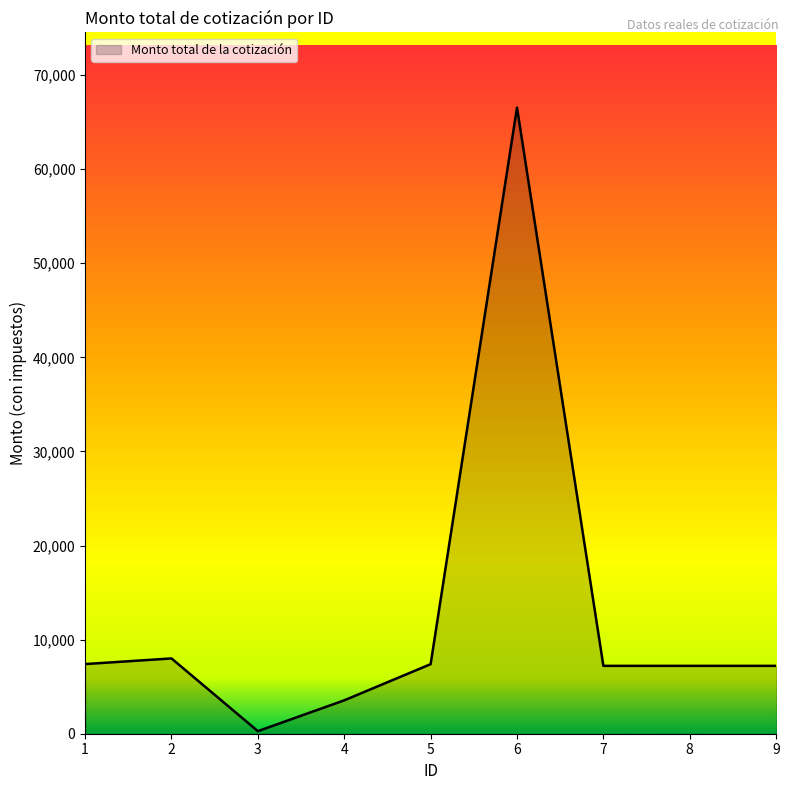

Which label corresponds to the smallest value in the chart?

3